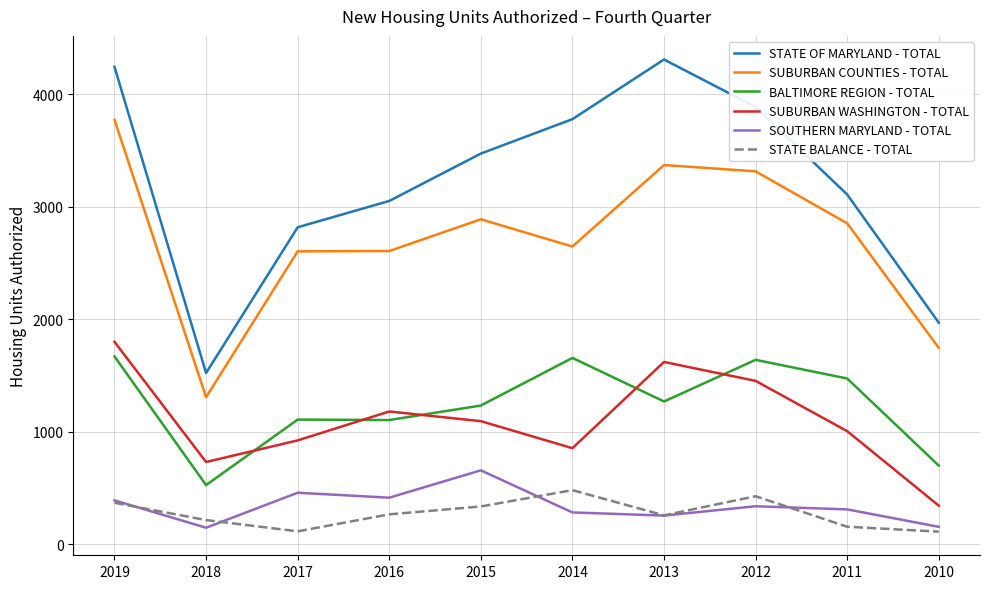

True or false: BALTIMORE REGION - TOTAL and STATE BALANCE - TOTAL intersect in this chart.

False